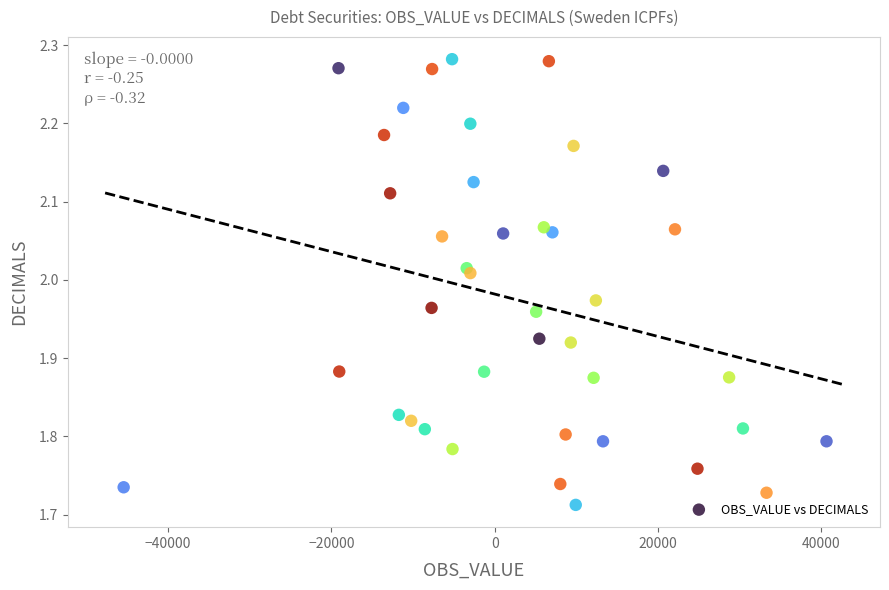

What is the range of X values (max minus min)?

86091.0